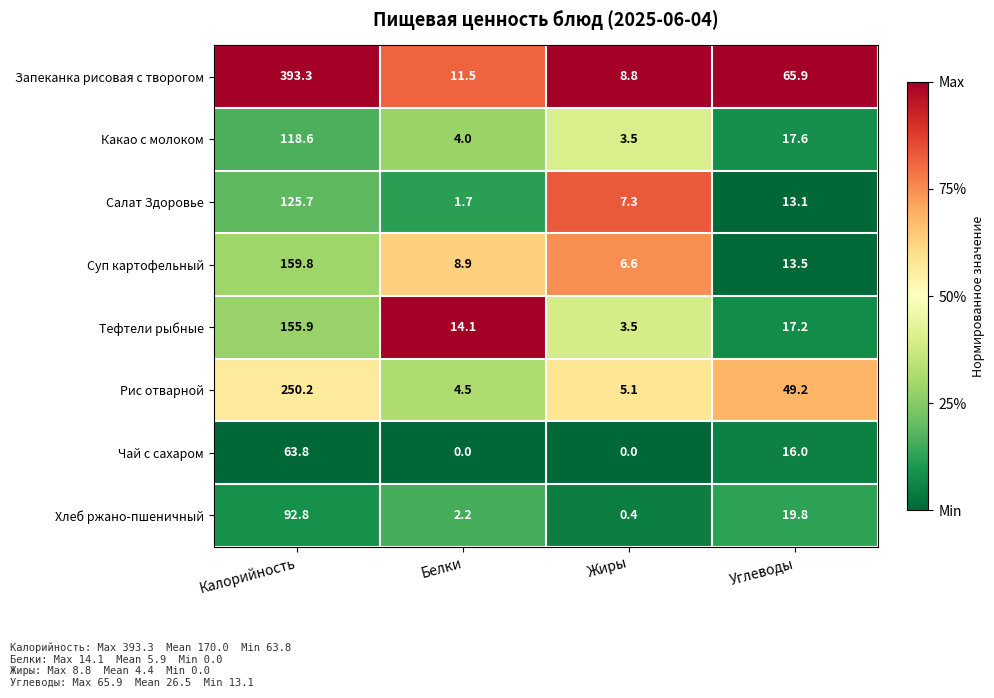

What is the difference between the maximum and second lowest values in the Хлеб ржано-пшеничный series?

90.6